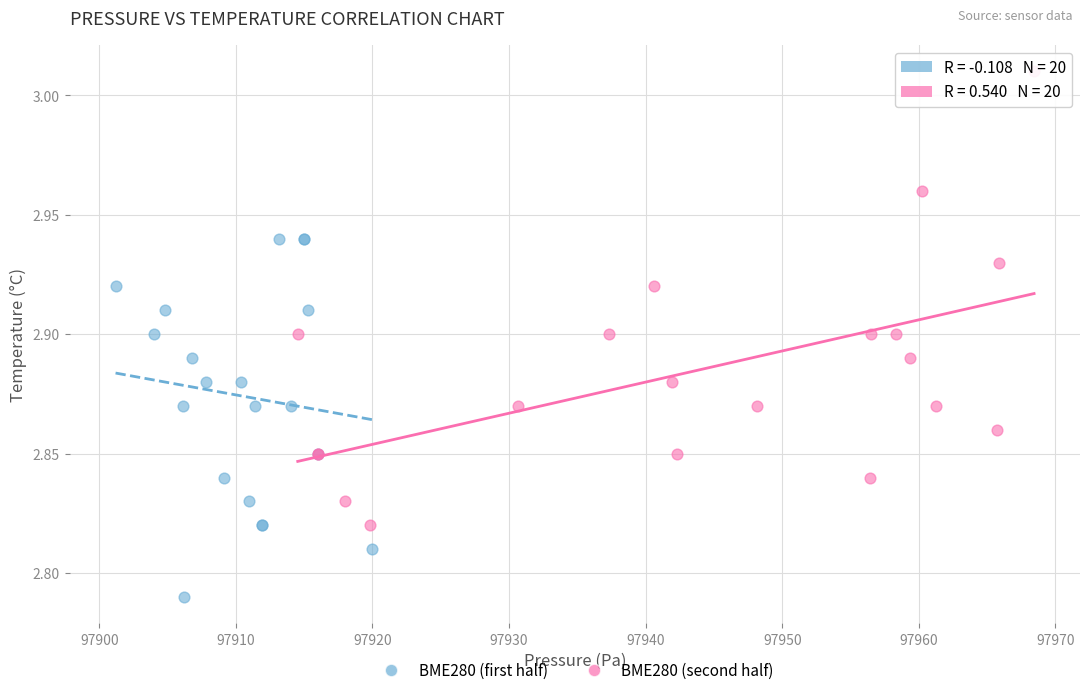

Which series has the widest spread of Y values?

BME280 (second half)